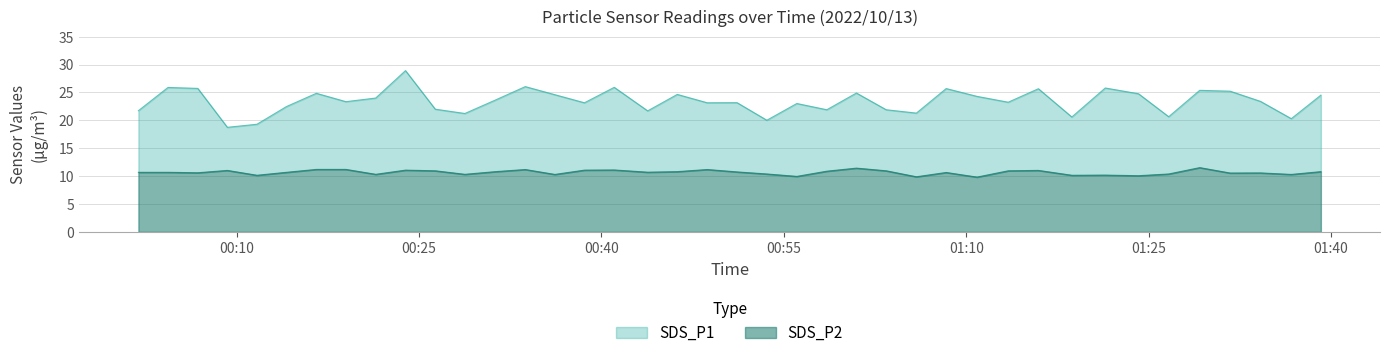

True or false: SDS_P2 and SDS_P1 intersect in this chart.

False